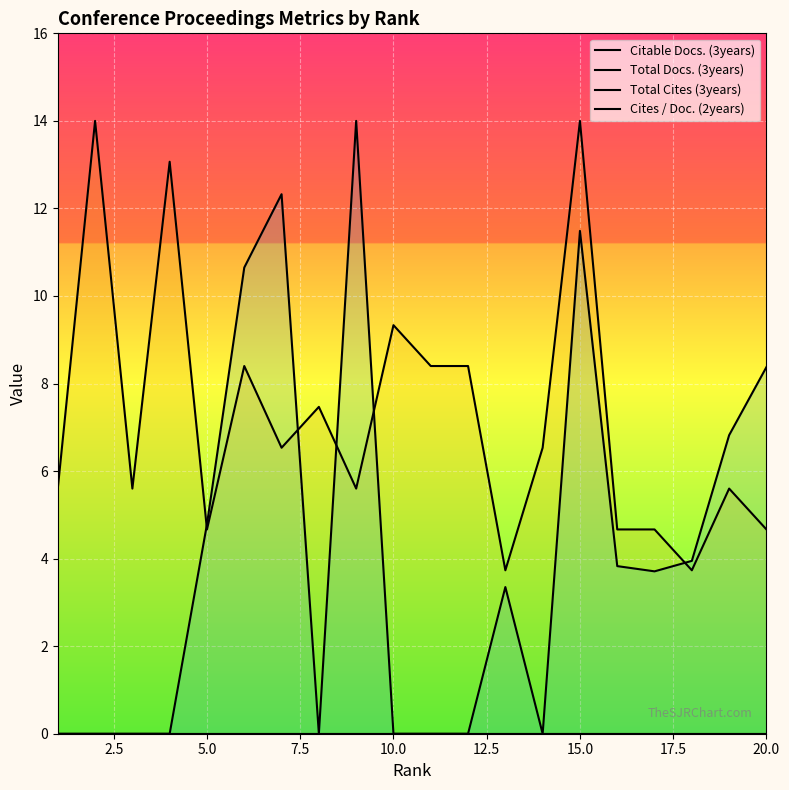

At which label does Cites / Doc. (2years) reach its peak?

20.0